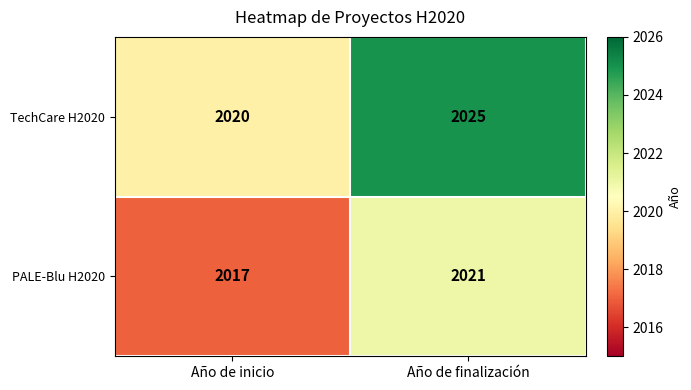

At which category is the sum across all series the highest?

Año de finalización